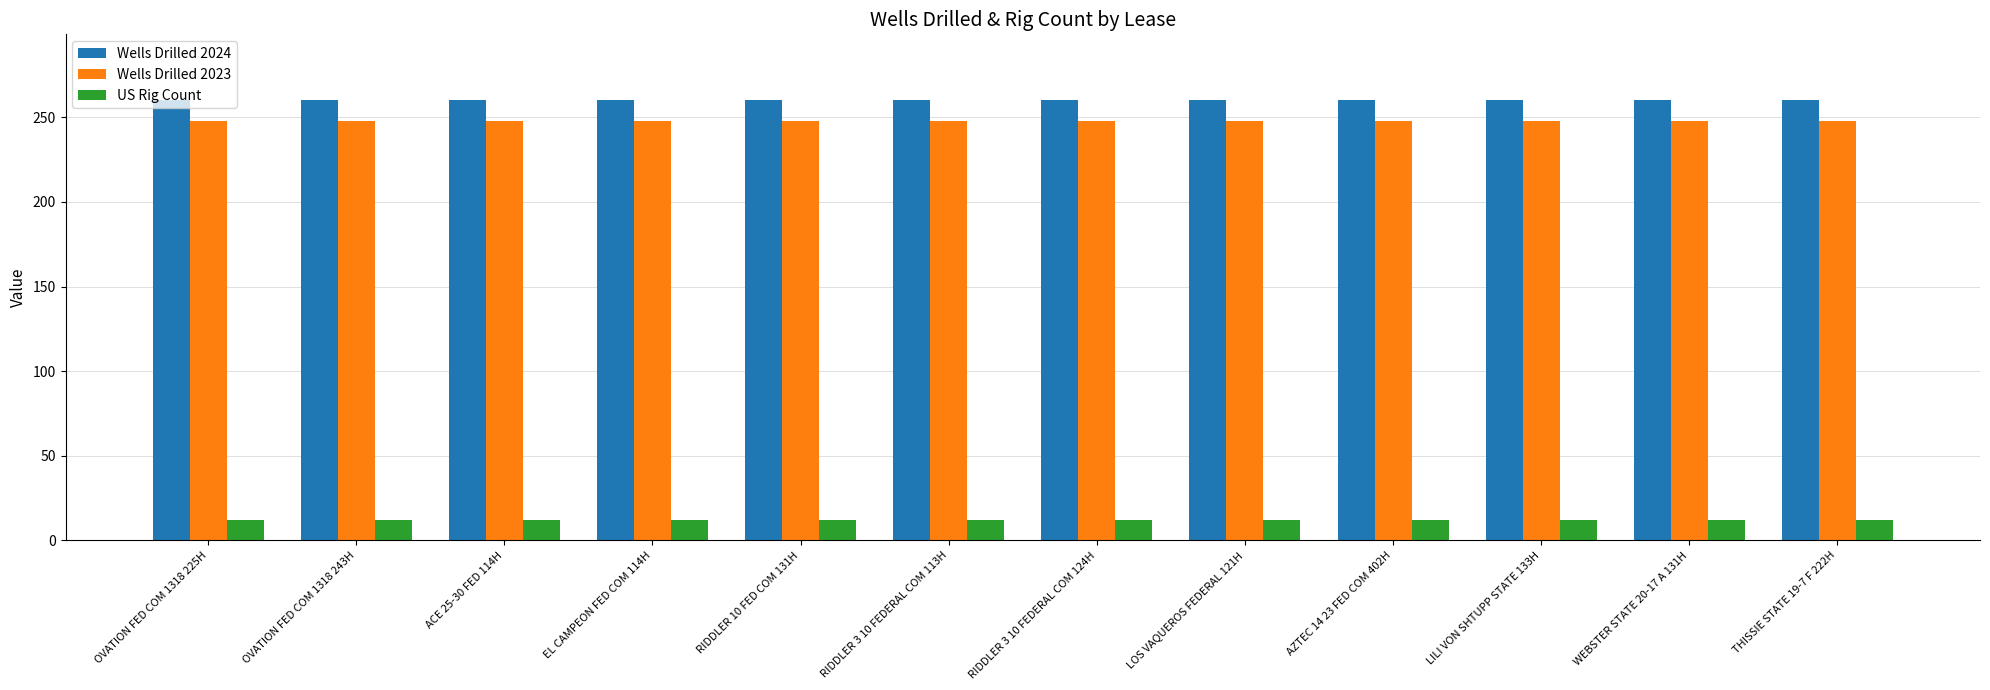

Does the chart contain any negative values?

No